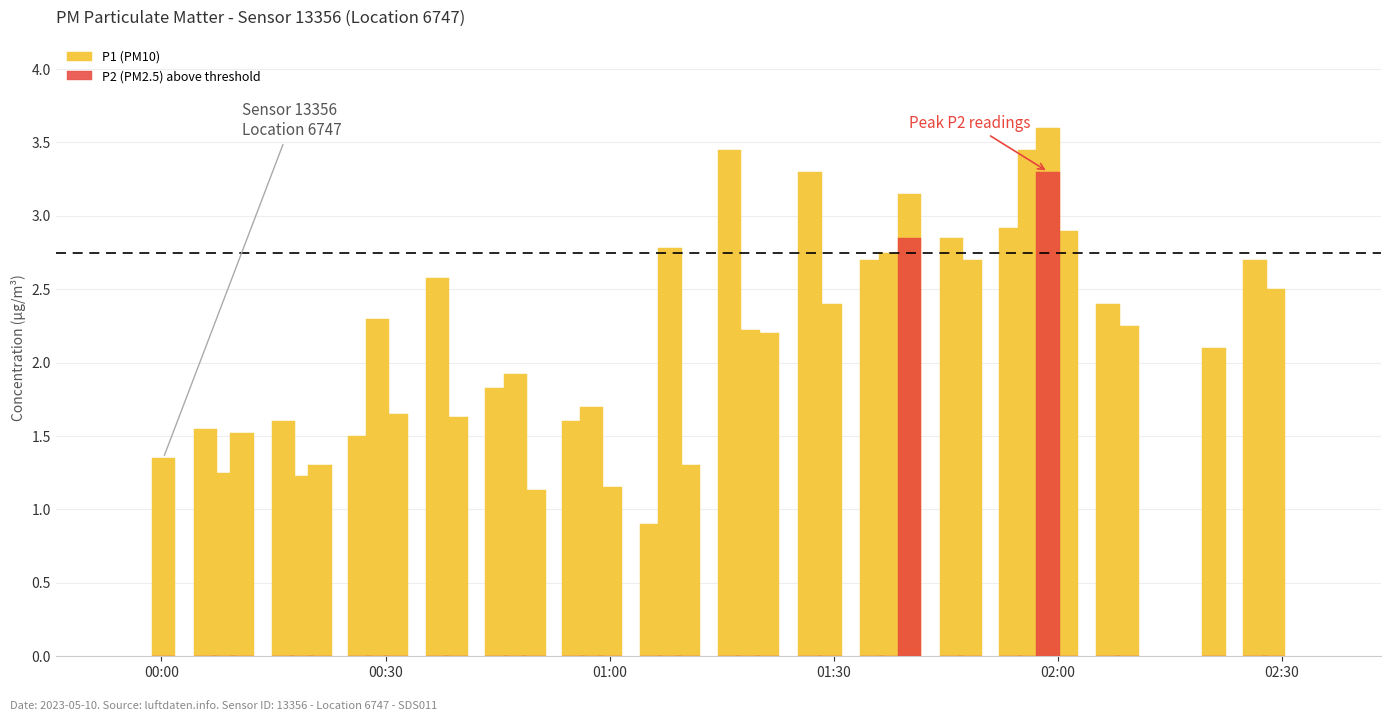

Reading left to right, what are all the values shown in this chart?

P1 (PM10): 1.4	1.6	1.2	1.5	1.6	1.2	1.3	1.5	2.3	1.6	2.6	1.6	1.8	1.9	1.1	1.6	1.7	1.1	0.9	2.8	1.3	3.5	2.2	2.2	3.3	2.4	2.7	2.8	3.1	2.9	2.7	2.9	3.5	3.6	2.9	2.4	2.2	2.1	2.7	2.5
P2 (PM2.5) above threshold: 0.0	0.0	0.0	0.0	0.0	0.0	0.0	0.0	0.0	0.0	0.0	0.0	0.0	0.0	0.0	0.0	0.0	0.0	0.0	0.0	0.0	0.0	0.0	0.0	0.0	0.0	0.0	0.0	2.9	0.0	0.0	0.0	0.0	3.3	0.0	0.0	0.0	0.0	0.0	0.0